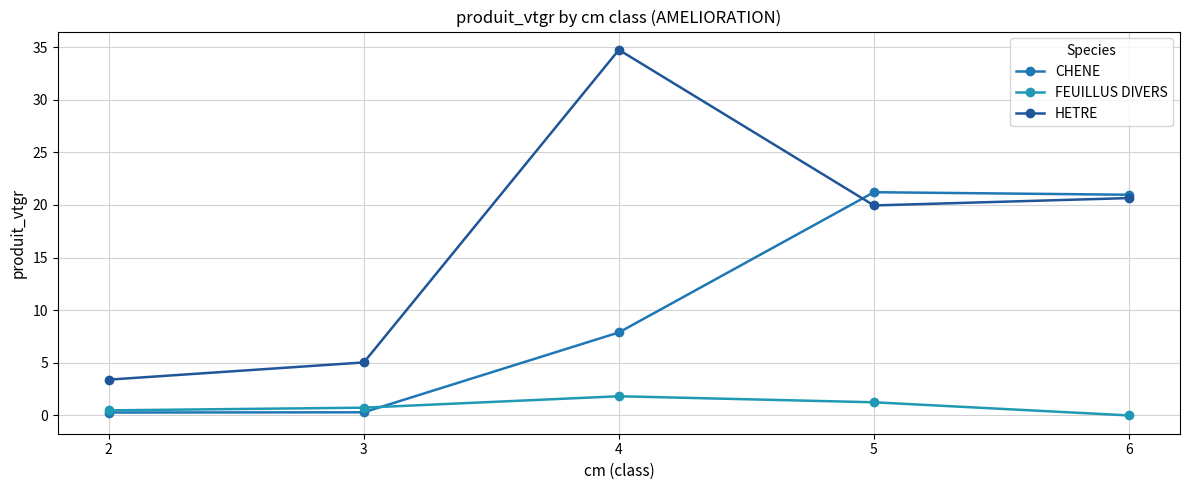

Count the number of data series in this chart.

3